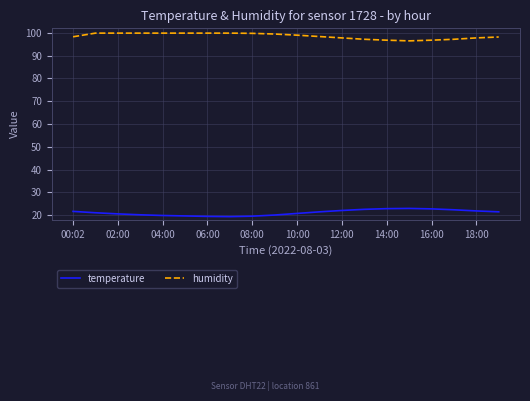

What is the difference between the maximum and minimum values in the humidity series?

3.4